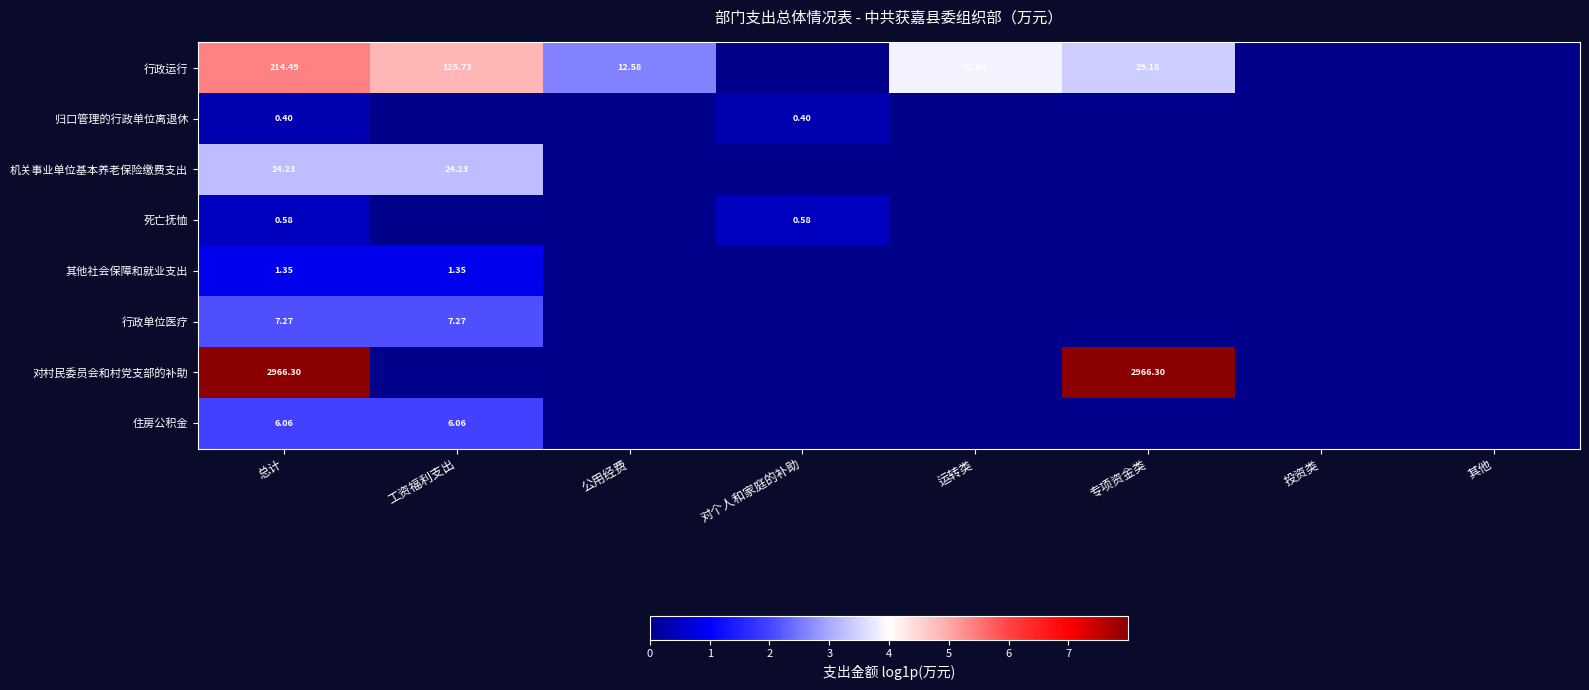

Is the value of 归口管理的行政单位离退休 at 总计 greater than the value of 行政单位医疗 at 投资类?

Yes